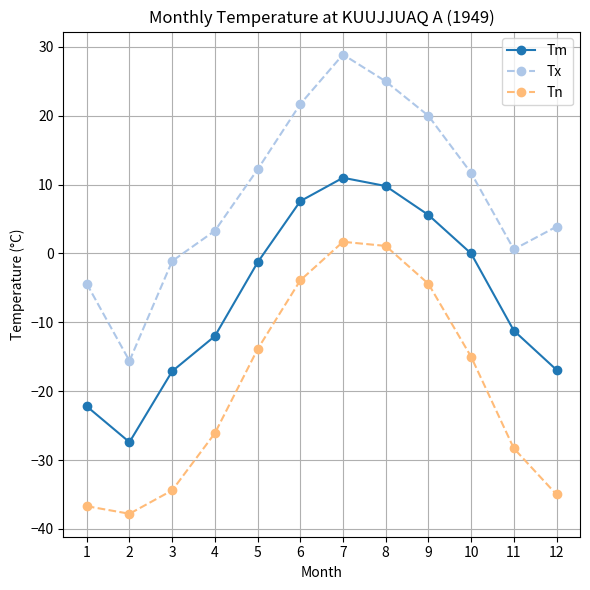

What is the maximum value for Tx?

28.9